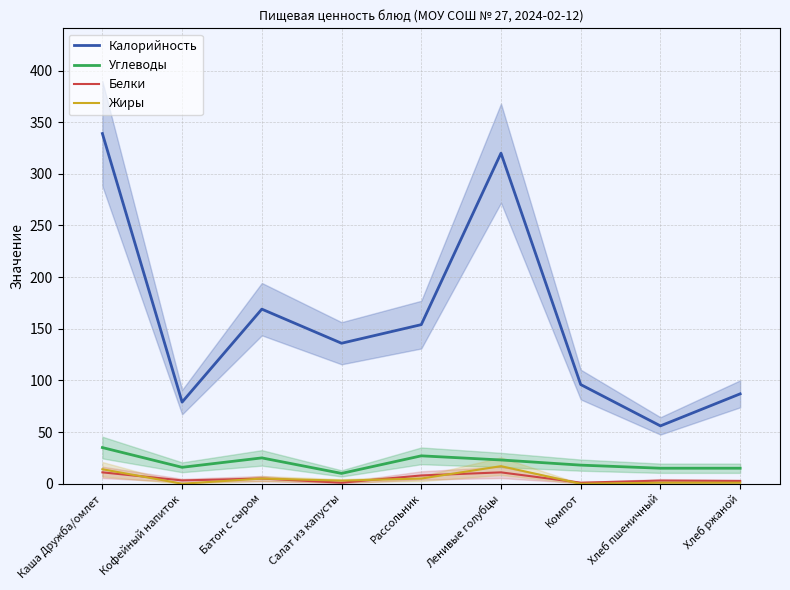

What is the value of the Калорийность point at the 1st from the left?

339.0